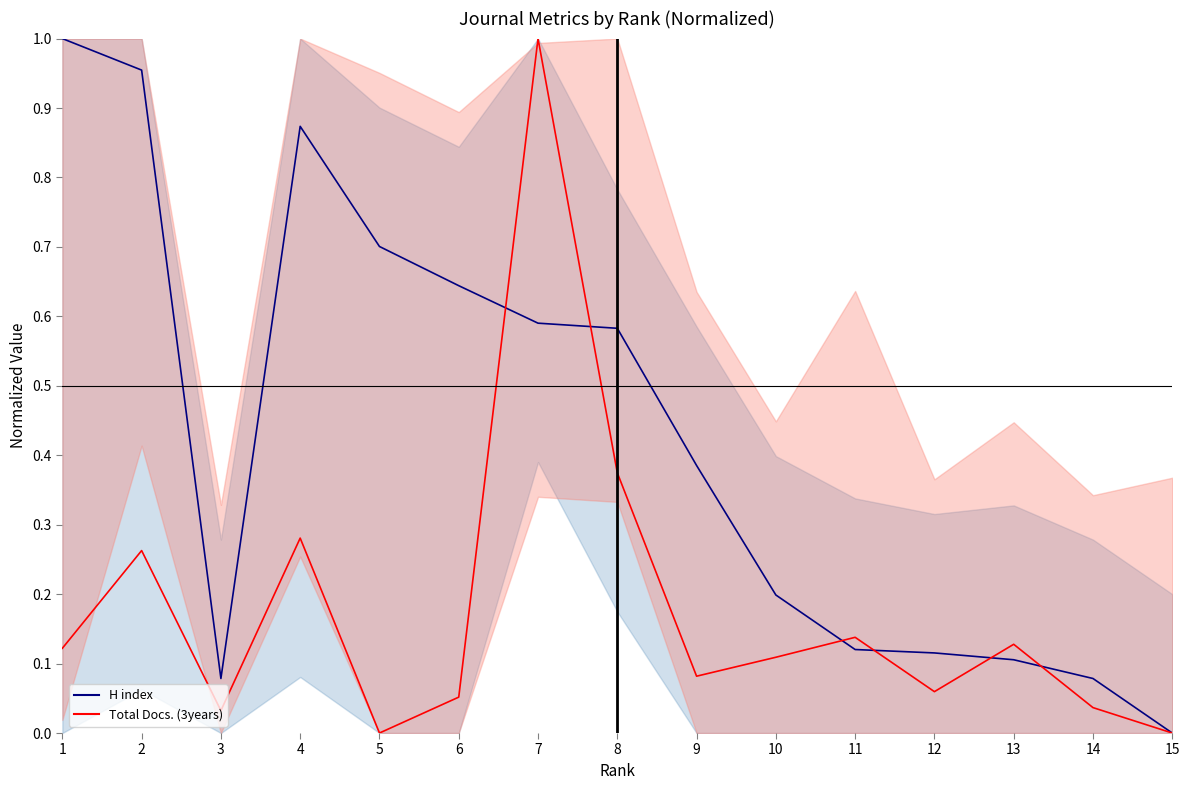

What are all the series names shown in the legend?

H index (line), Total Docs. (3years) (line)